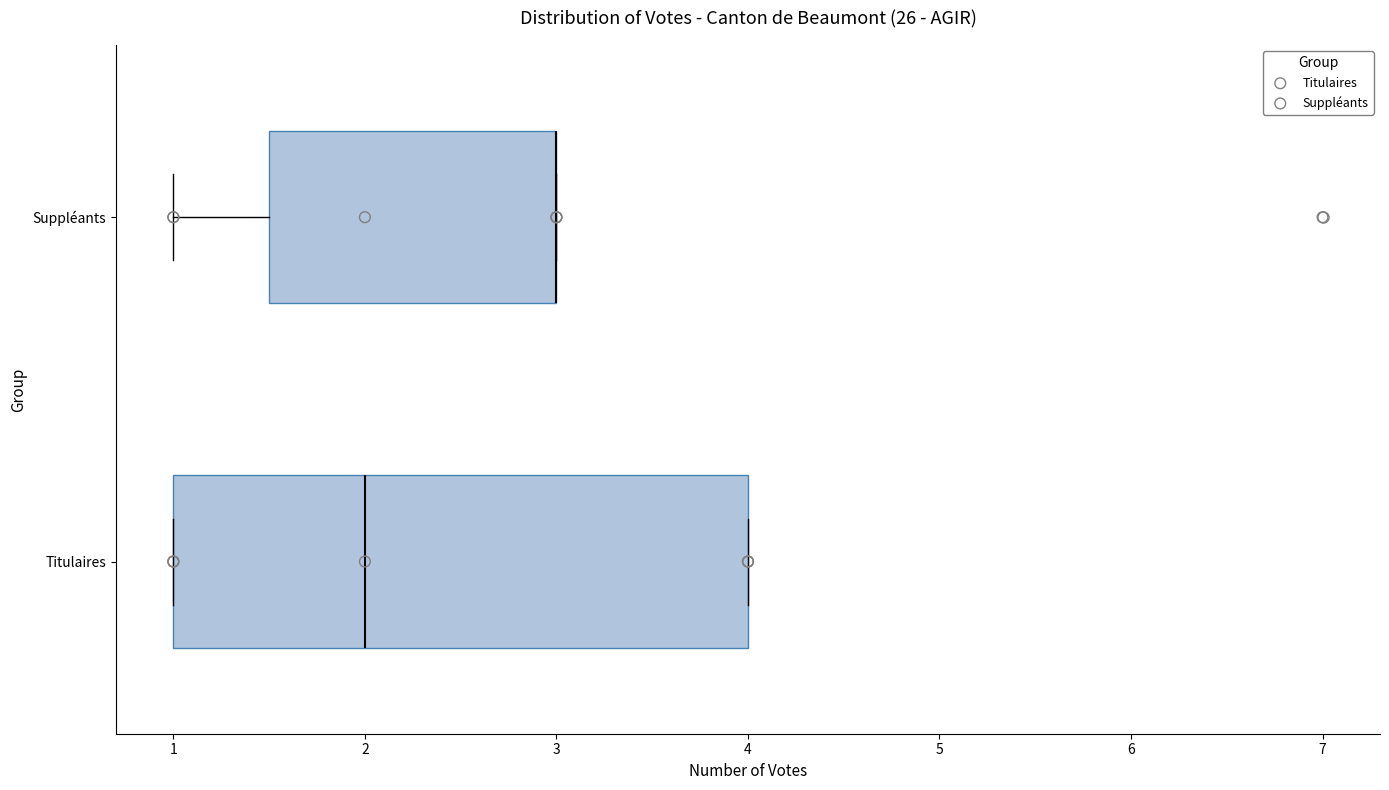

Reading bottom to top, read every box against the x-axis: the position of its median line, the range the box covers, and the ends of its whiskers. The values are not printed on the chart, so give them approximately, as read against the axis.

Titulaires: median 2.0, box 1.0 to 4.0, whiskers 1.0 to 4.0
Suppléants: median 3.0 (drawn on the box's right edge), box 1.5 to 3.0, whiskers 1.0 to 3.0